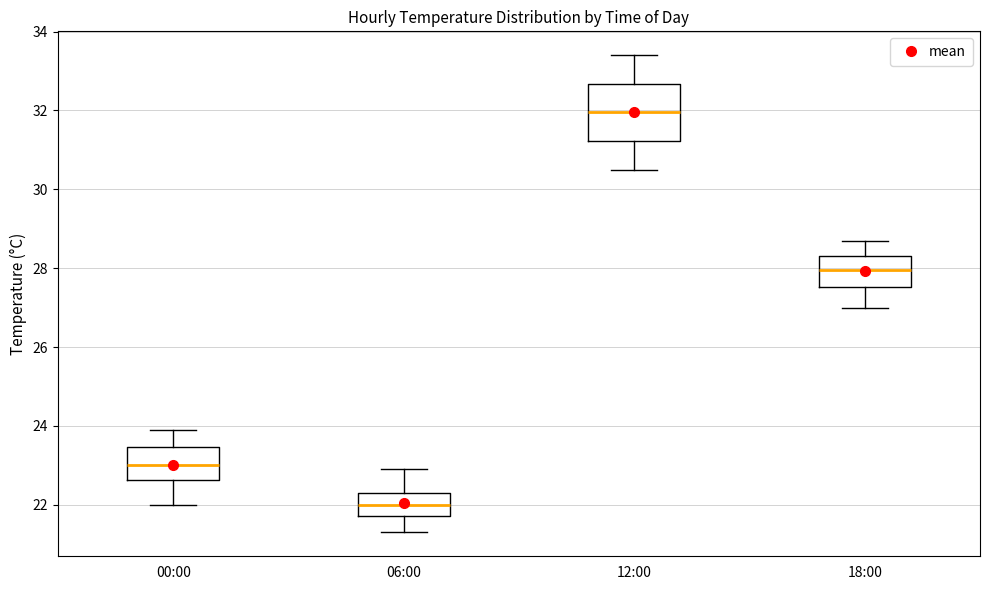

Which box is the tallest, from its lower edge to its upper edge?

12:00